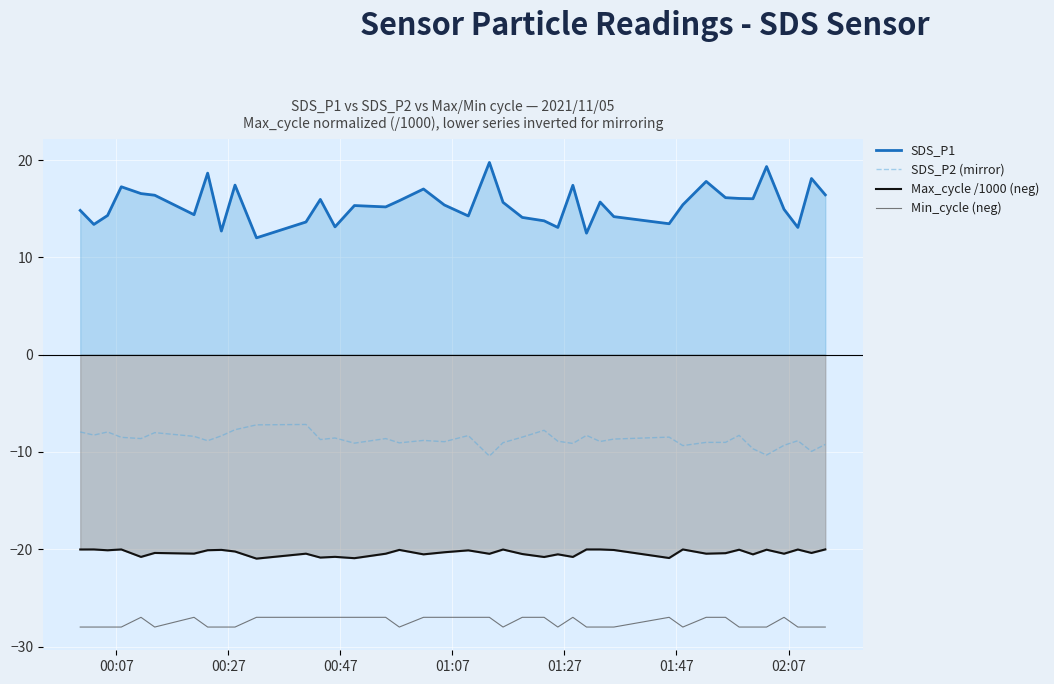

How many lines are shown in the chart?

4